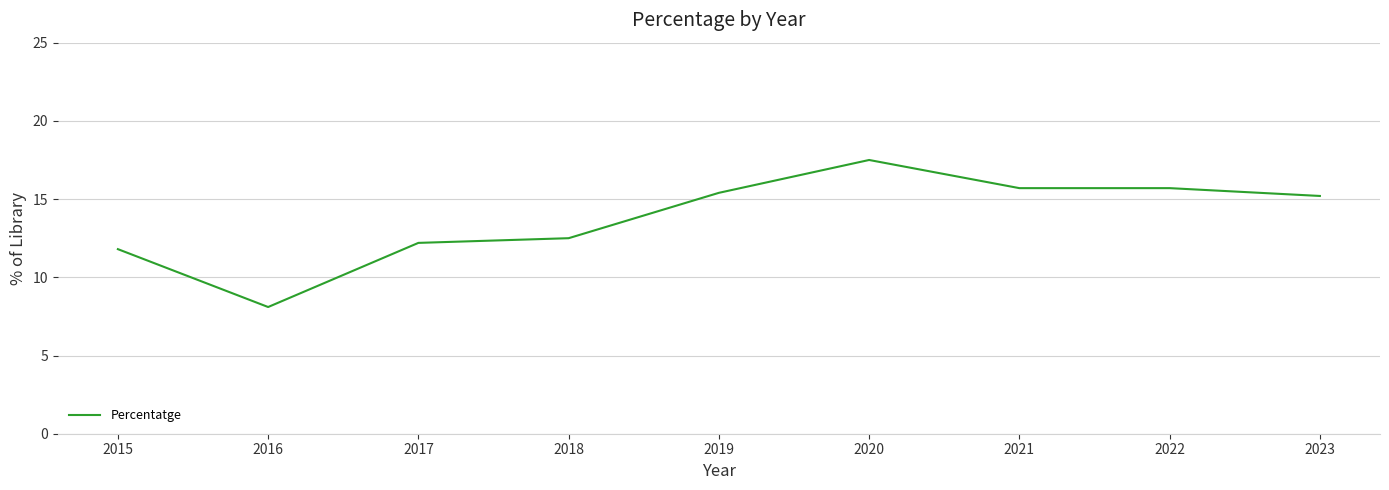

The value at 2017 is 5.5. True or false?

False